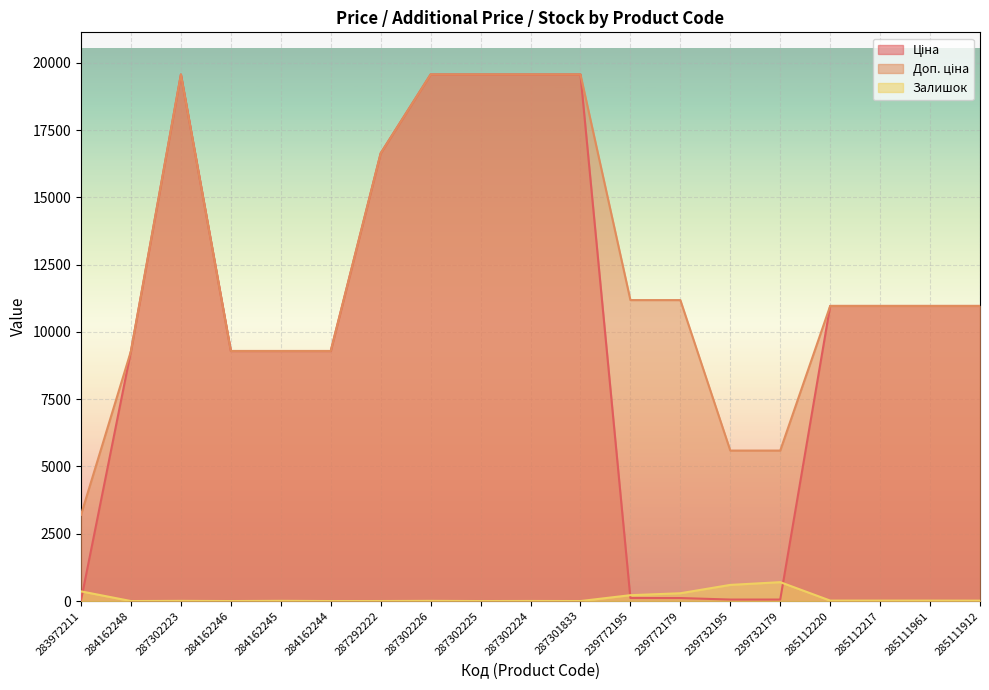

At which label is Ціна closest to 9798?

284162248